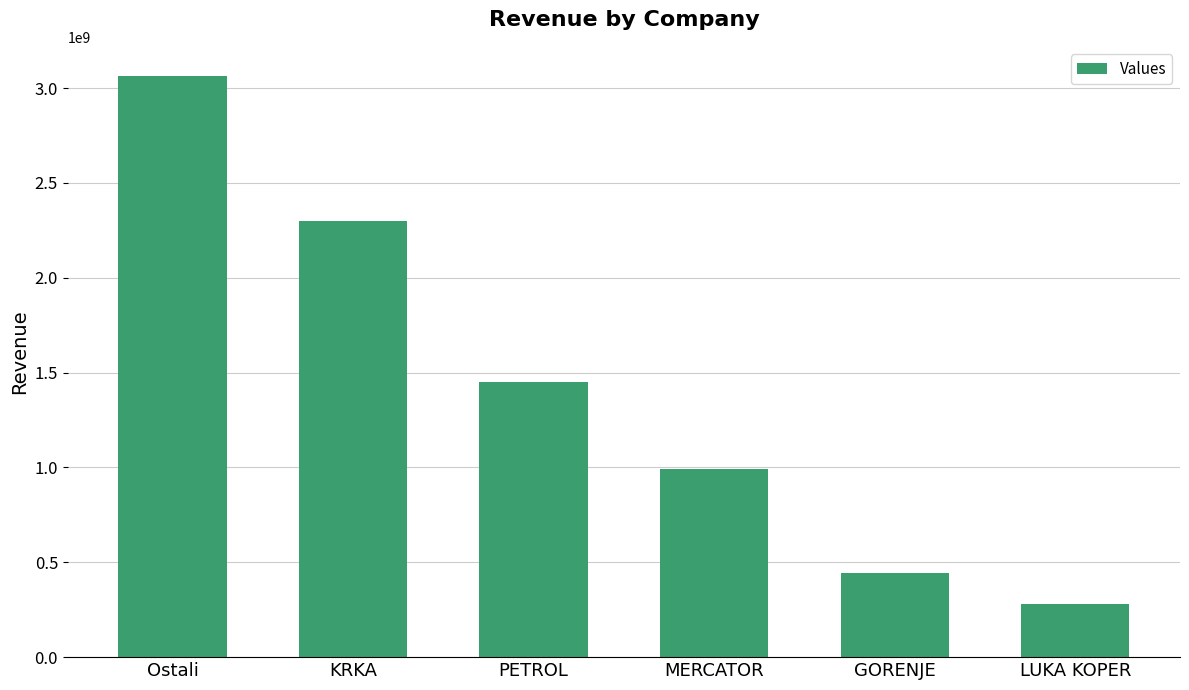

What position from the right is Ostali?

6